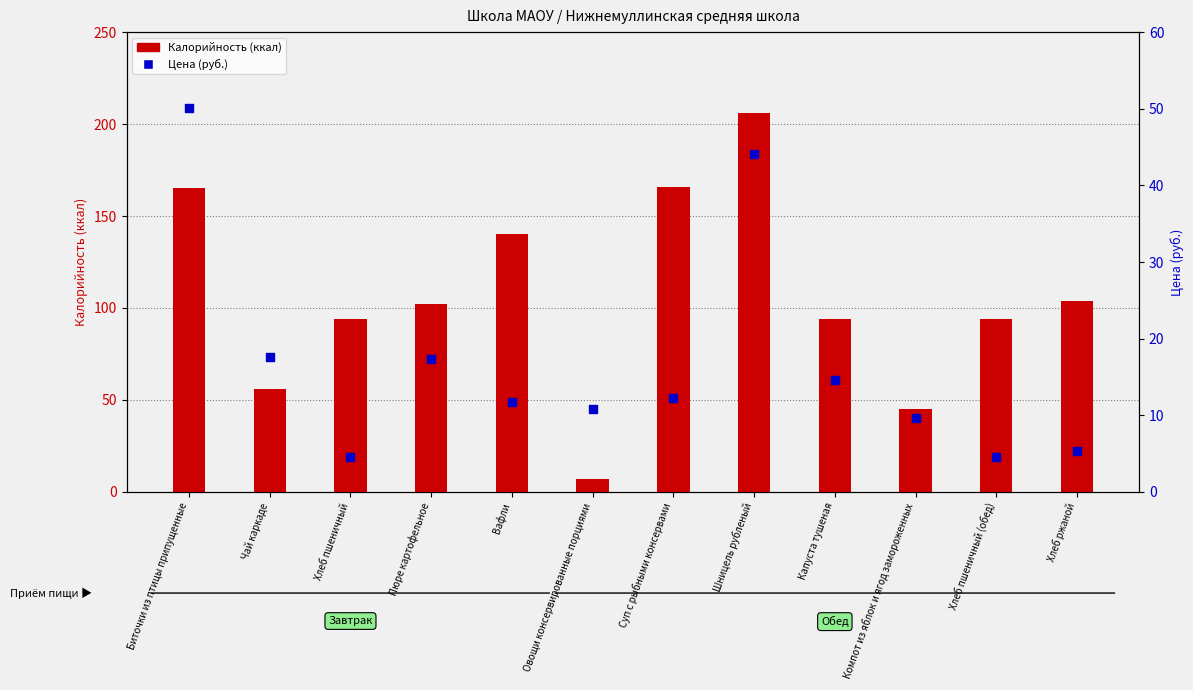

What are all the series names shown in the legend?

Калорийность (ккал), Цена (руб.)